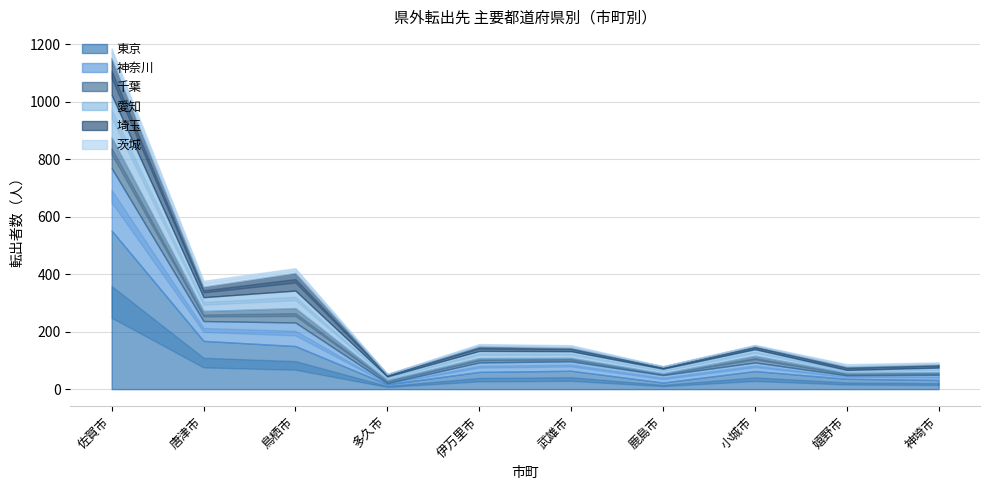

How many data points in 茨城 are less than 8?

5